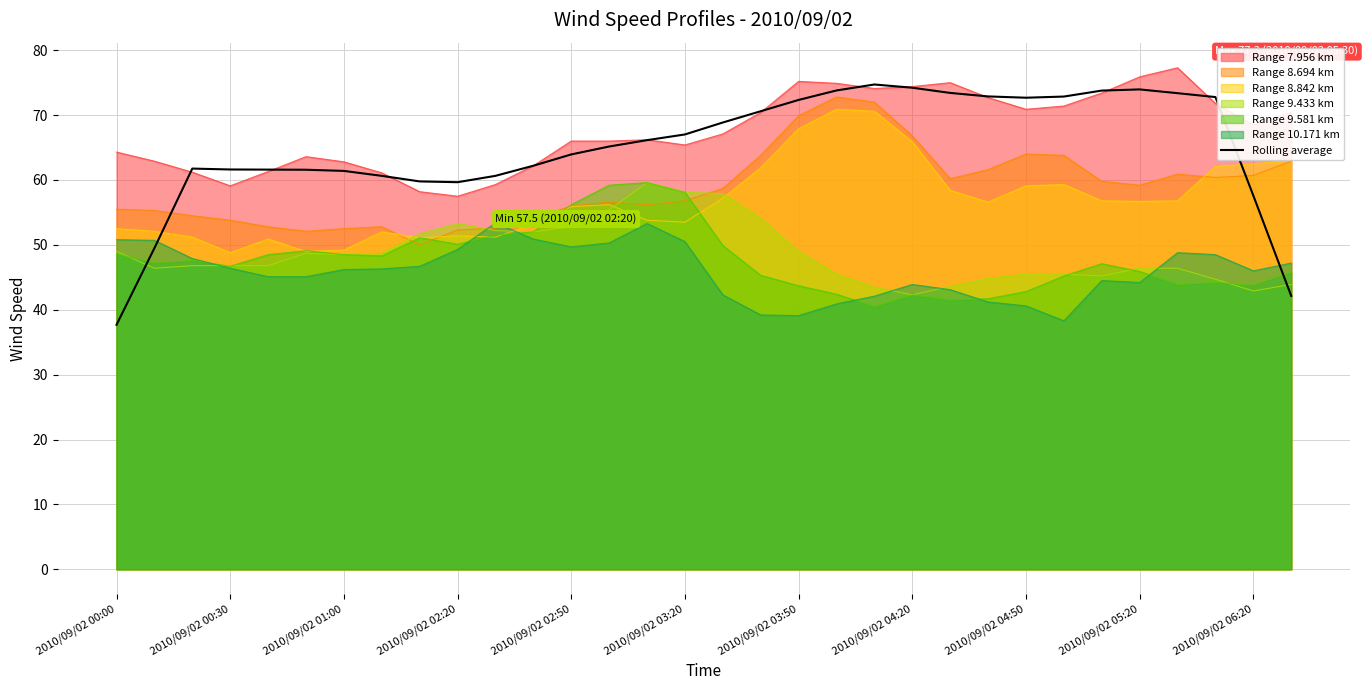

Reading right to left, list all the values displayed in this chart.

42.1	57.6	72.8	73.4	74.0	73.8	72.9	72.7	72.9	73.4	74.2	74.7	73.8	72.3	70.6	68.9	67.0	66.1	65.2	63.9	62.2	60.6	59.7	59.8	60.6	61.4	61.6	61.6	61.6	61.8	49.5	37.7